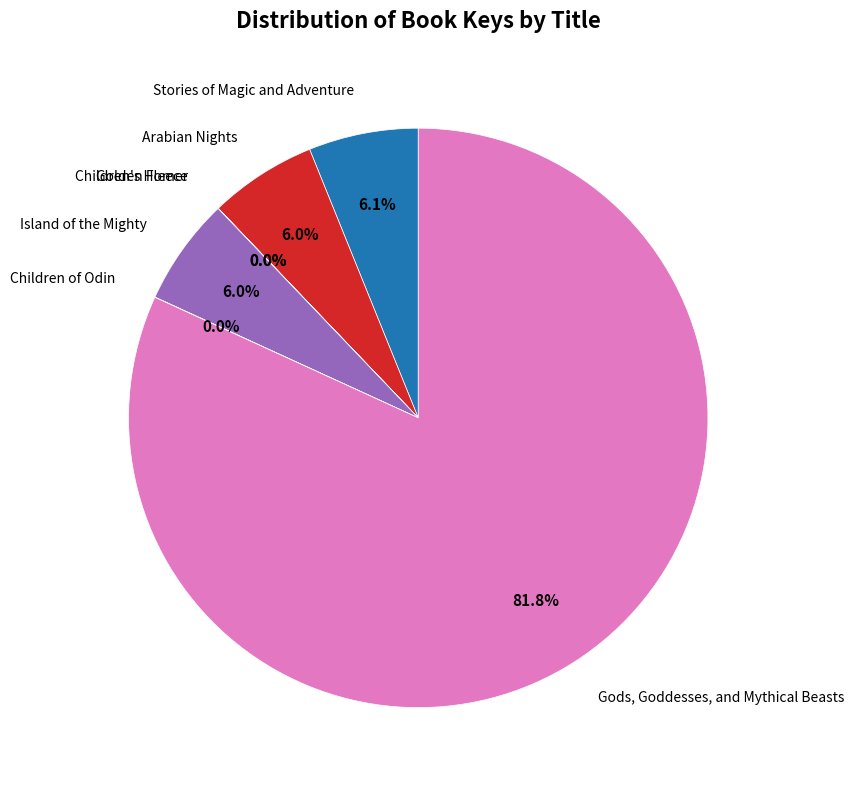

What is the ratio of the value at Arabian Nights to the value at Stories of Magic and Adventure?

1.0